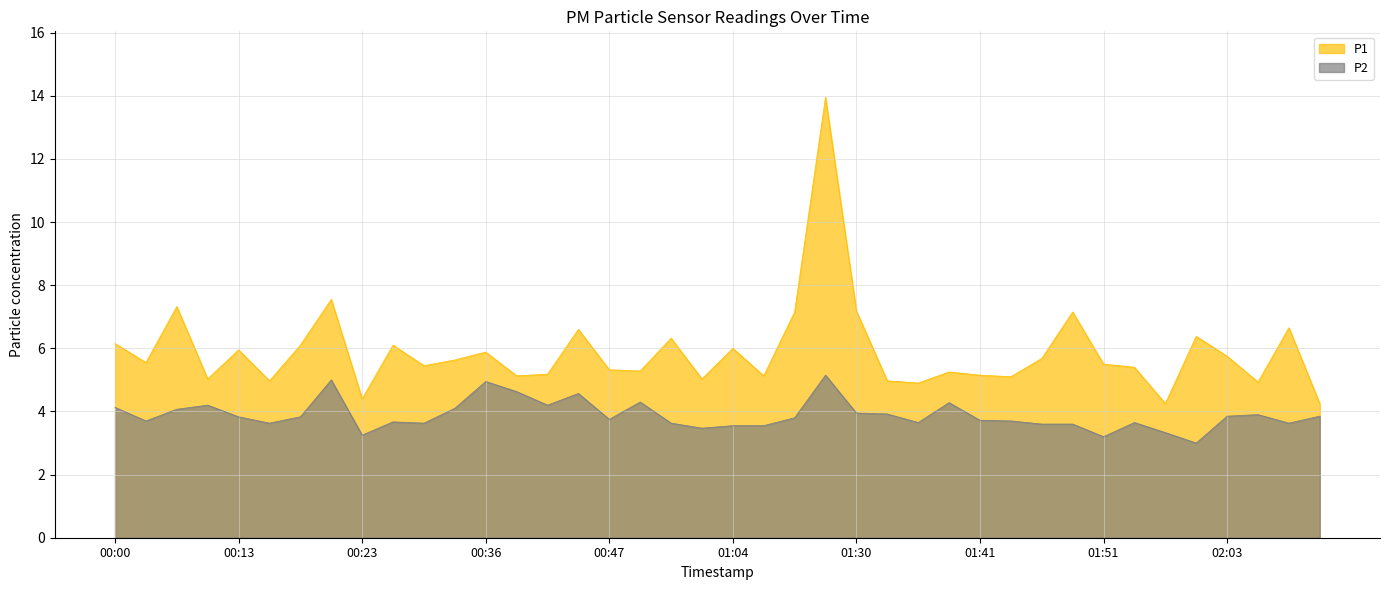

At how many categories does at least one series exceed 13?

1